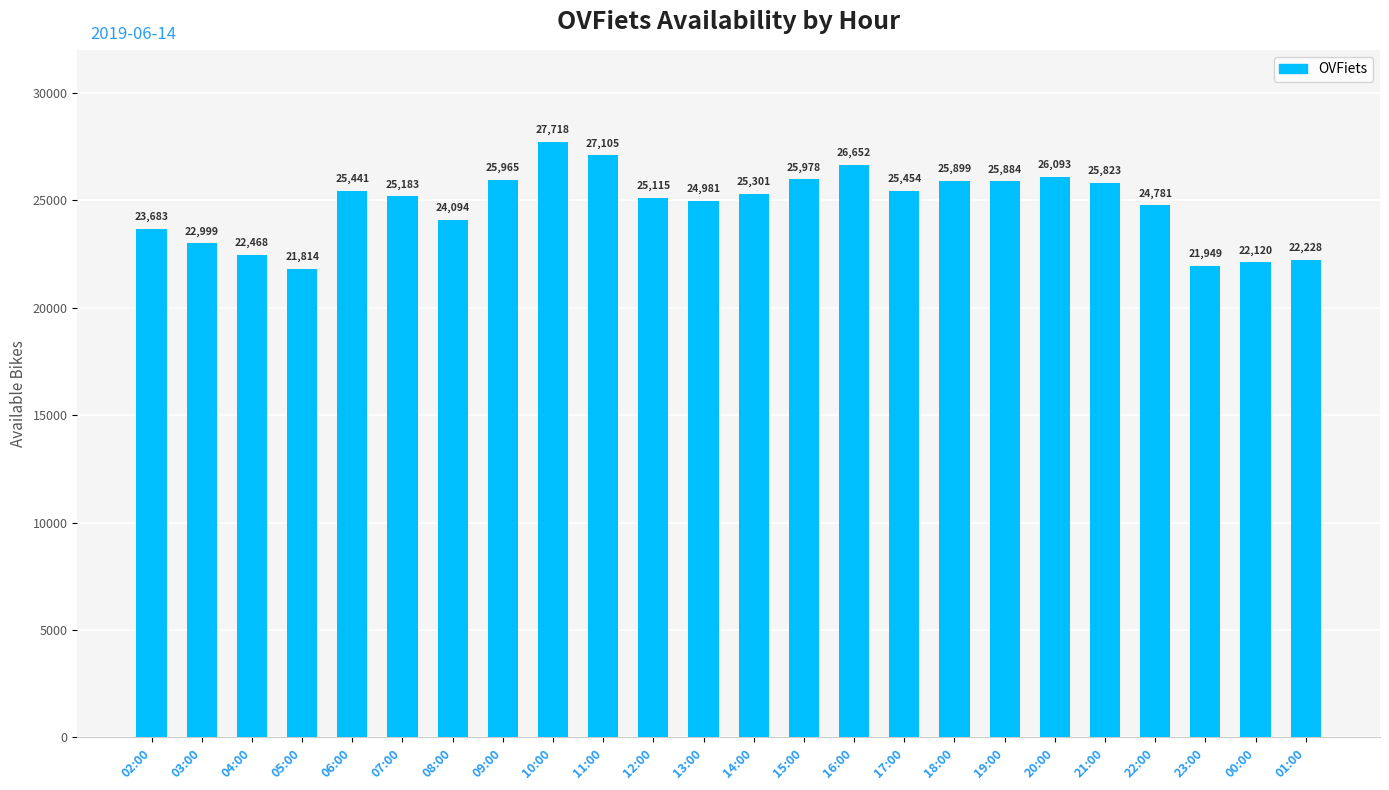

How many data points are less than 25301?

12